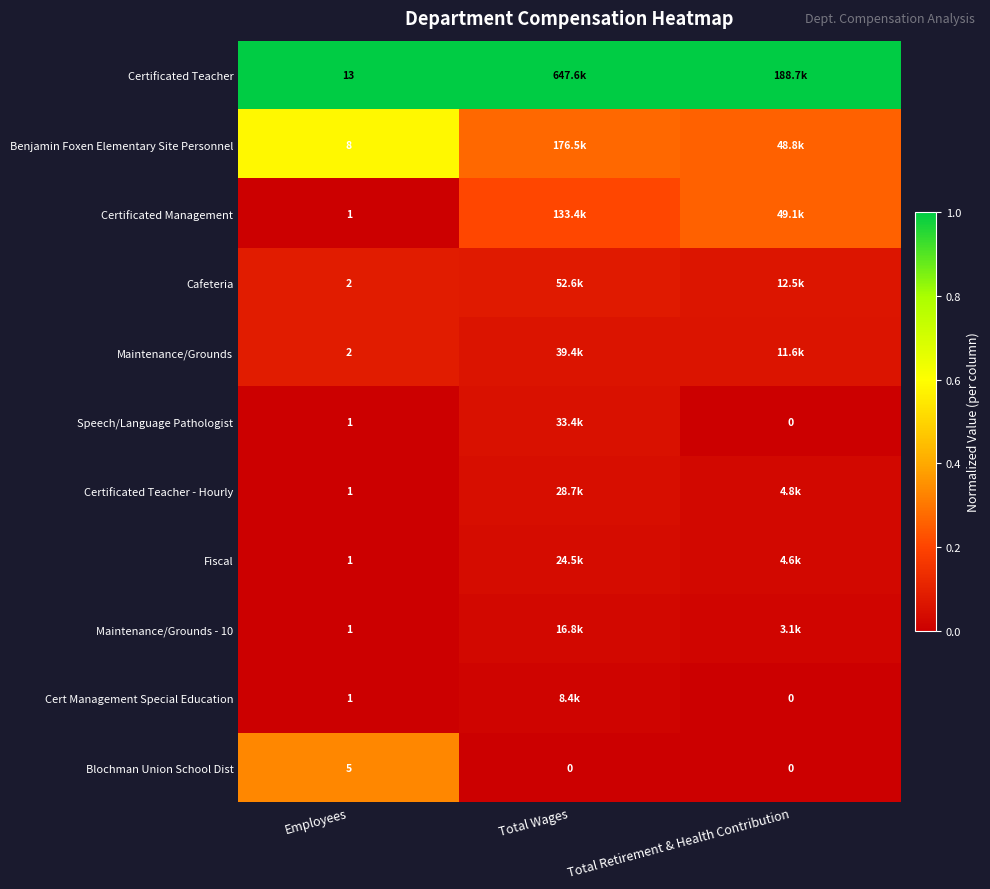

The Cafeteria series shows 0.1 at Total Retirement & Health Contribution. True or false?

True